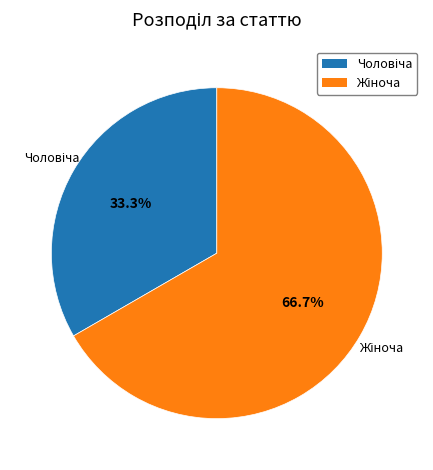

Does any single category account for the majority?

Yes